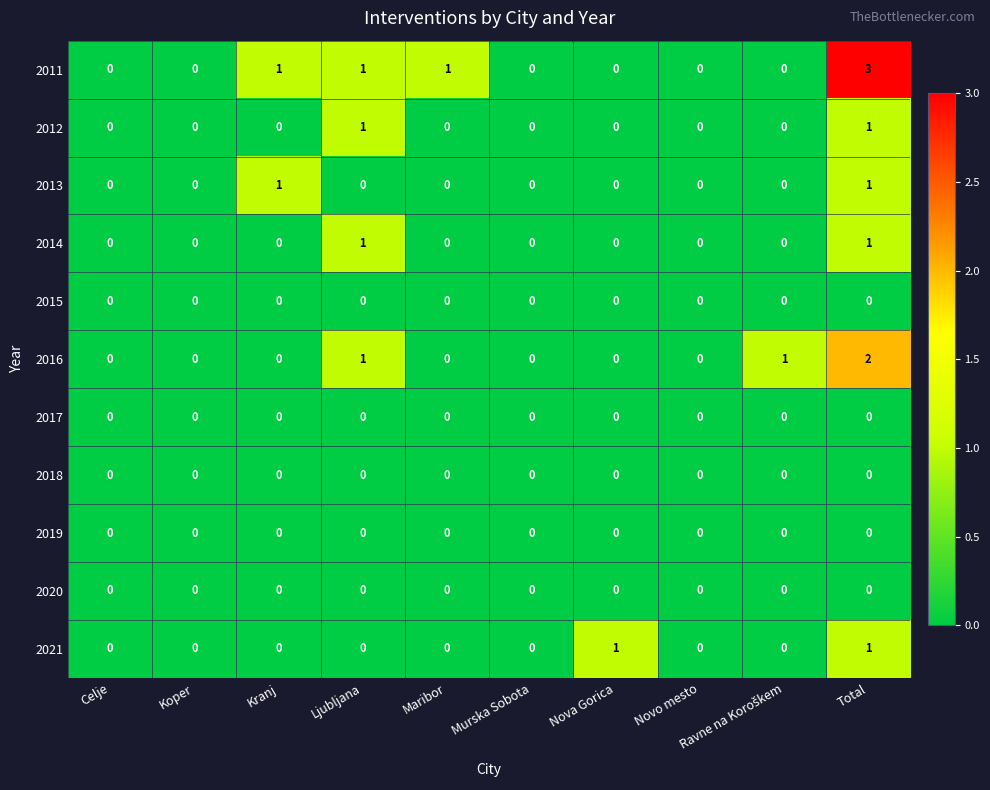

The 2017 series shows 0 at Total. True or false?

True